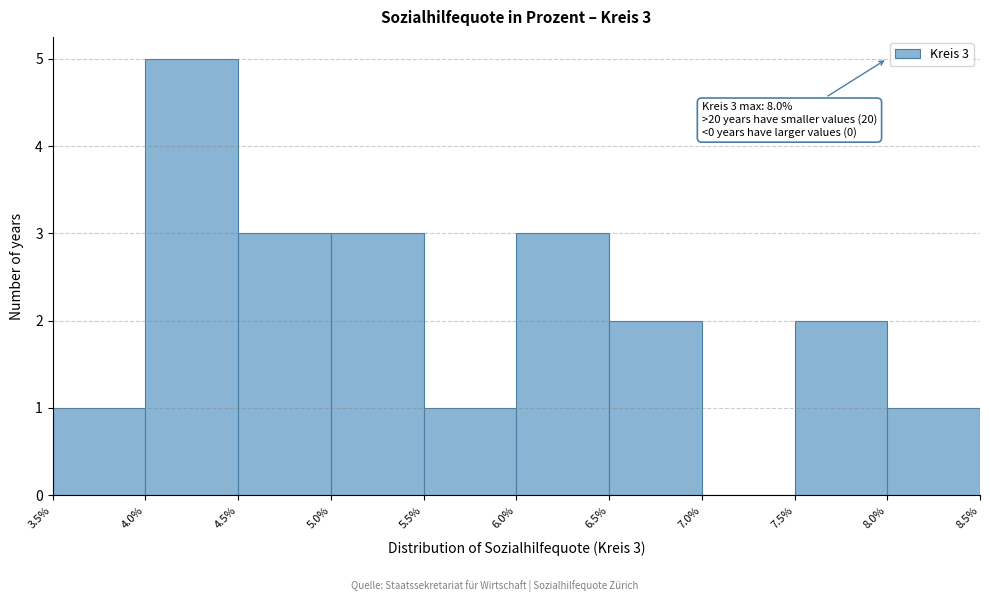

Over which range of the x-axis is the bar tallest?

4.0% to 4.5%